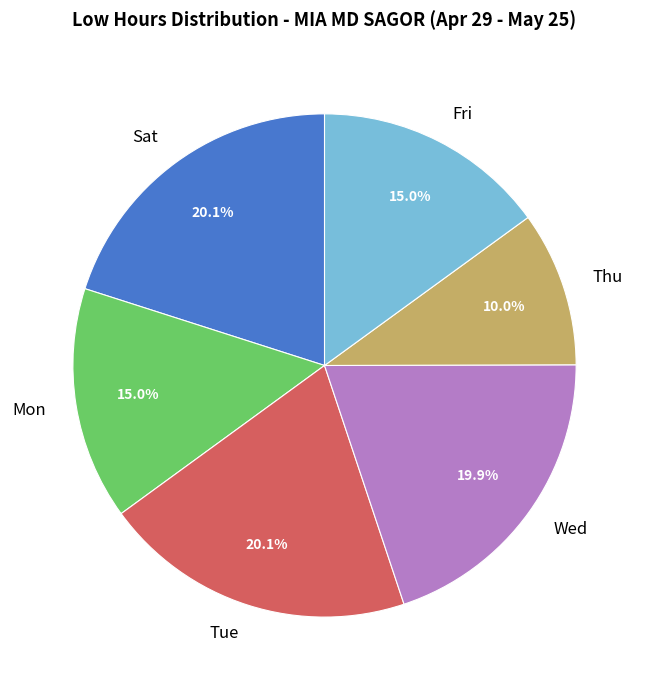

Between Fri and Thu, which is larger?

Fri